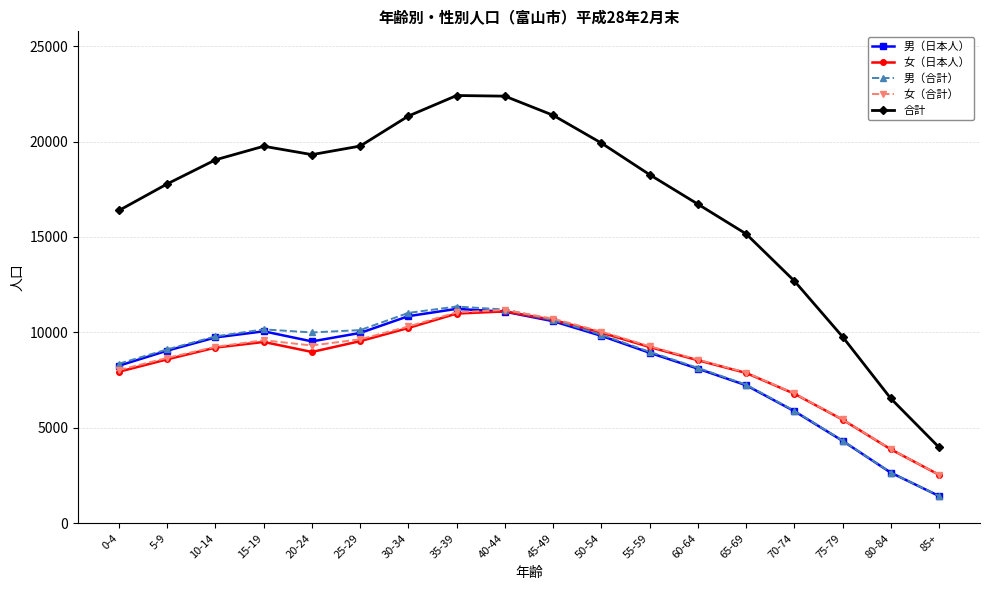

Is the value of 男（合計） at 75-79 greater than the value of 女（日本人） at 15-19?

No